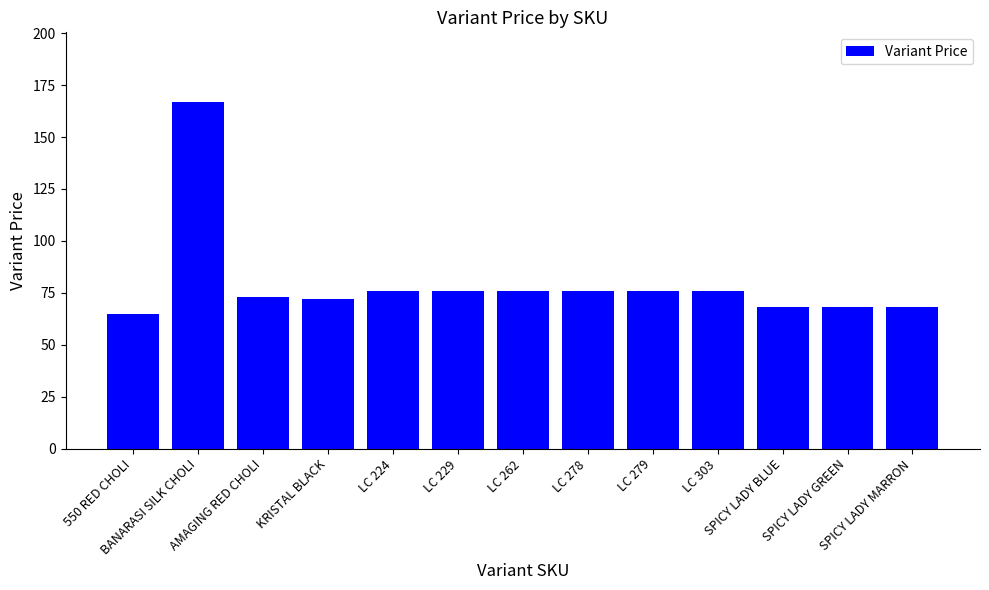

Which category has the lowest value across all series?

550 RED CHOLI